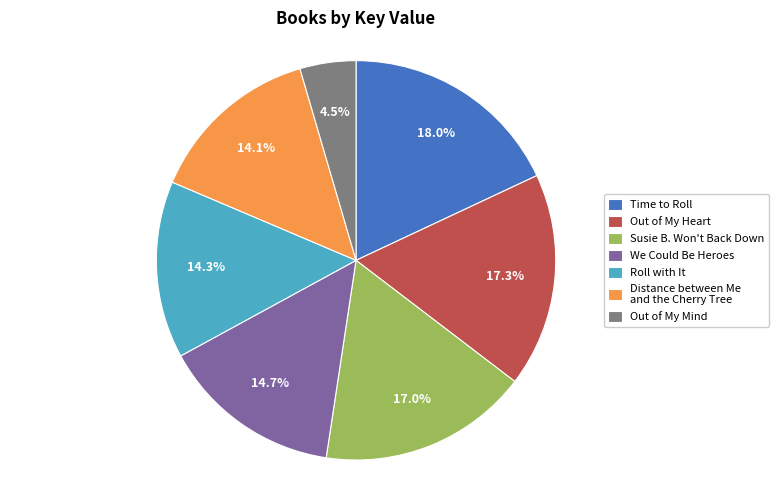

Is it true that Out of My Heart is 11% of the pie?

False